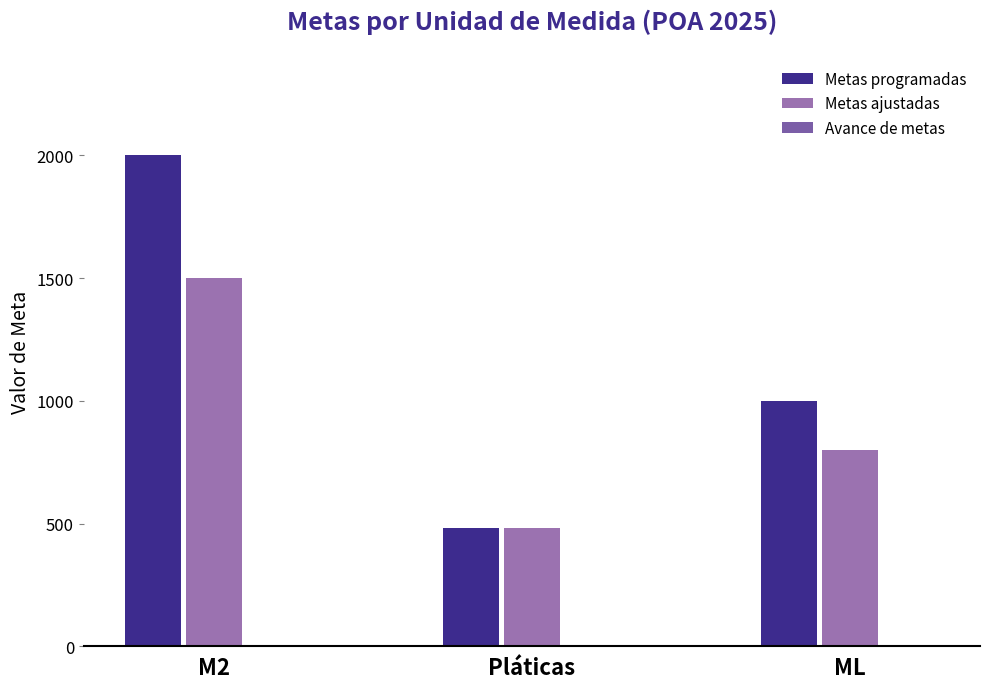

List the series in order of their peak value, highest first.

Metas programadas, Metas ajustadas